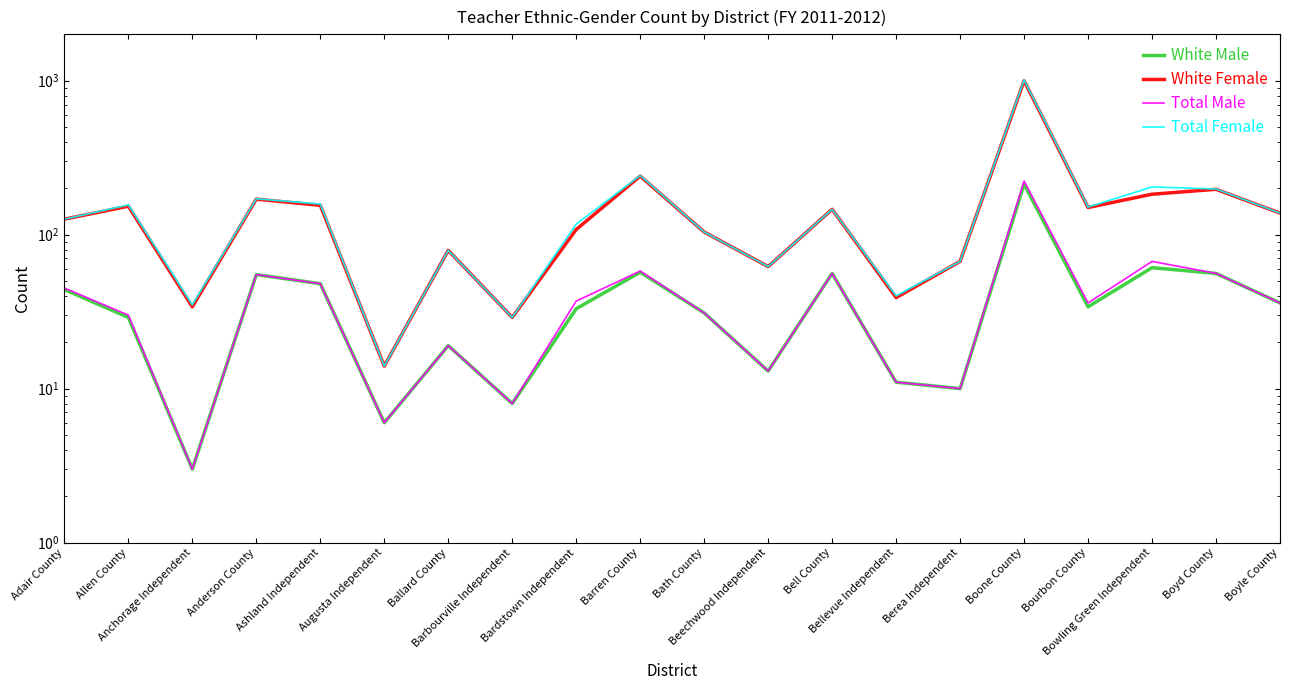

At which category does Total Female reach its first local valley?

Anchorage Independent